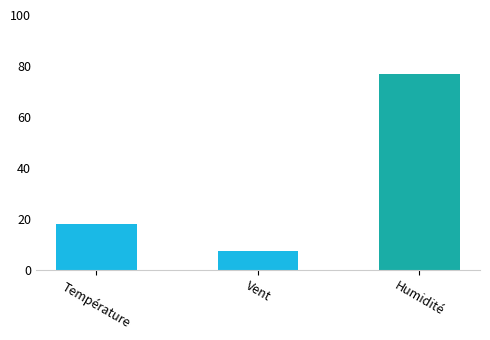

What is the sum of all values?

102.4